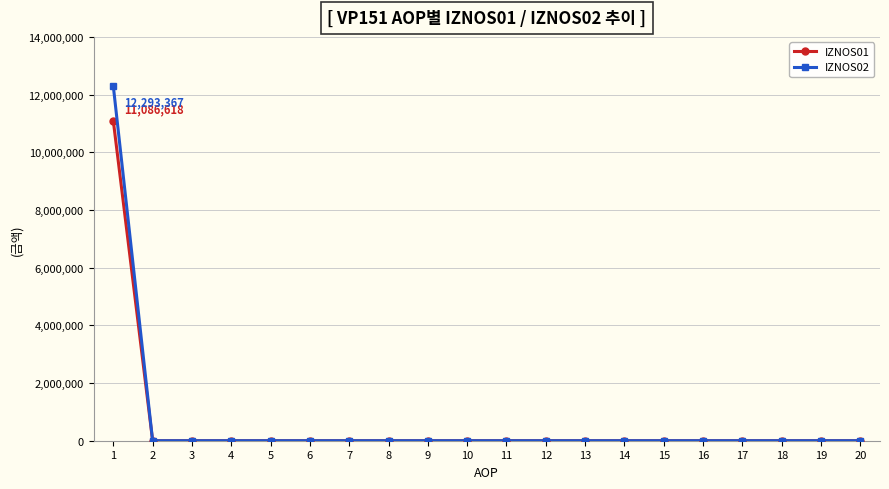

True or false: IZNOS02 and IZNOS01 intersect in this chart.

False